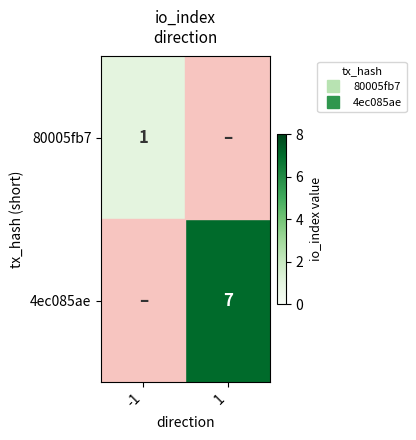

Where is 80005fb7 nearest to the value 1?

-1